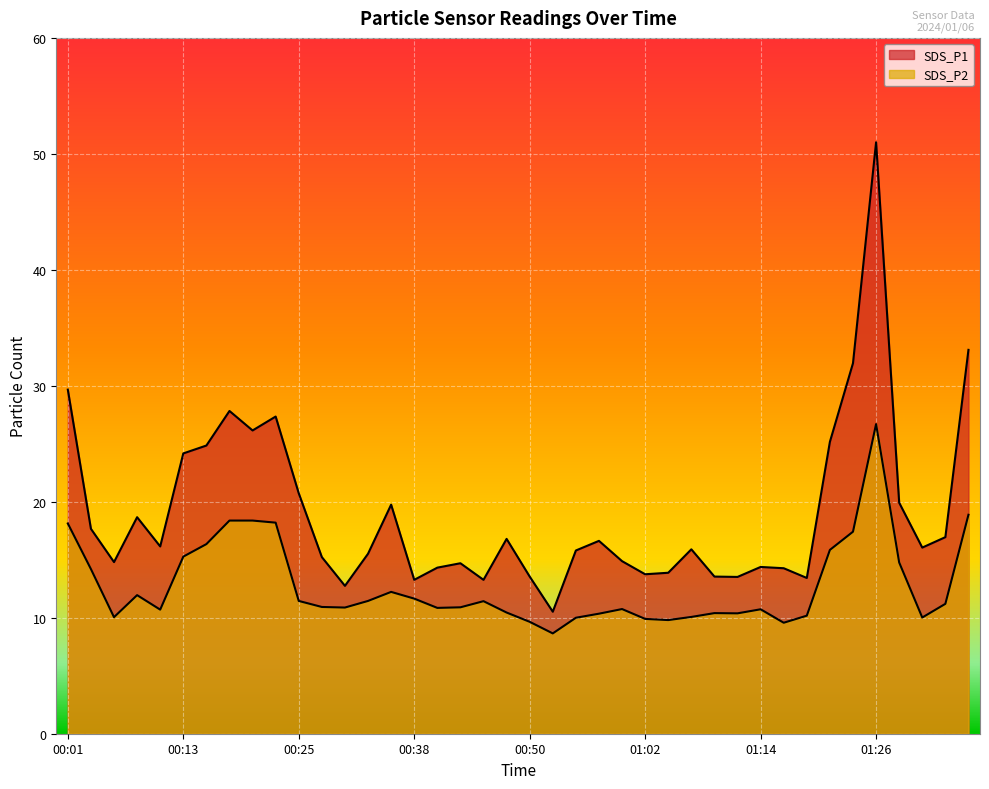

Which category has the highest value across all series?

01:26